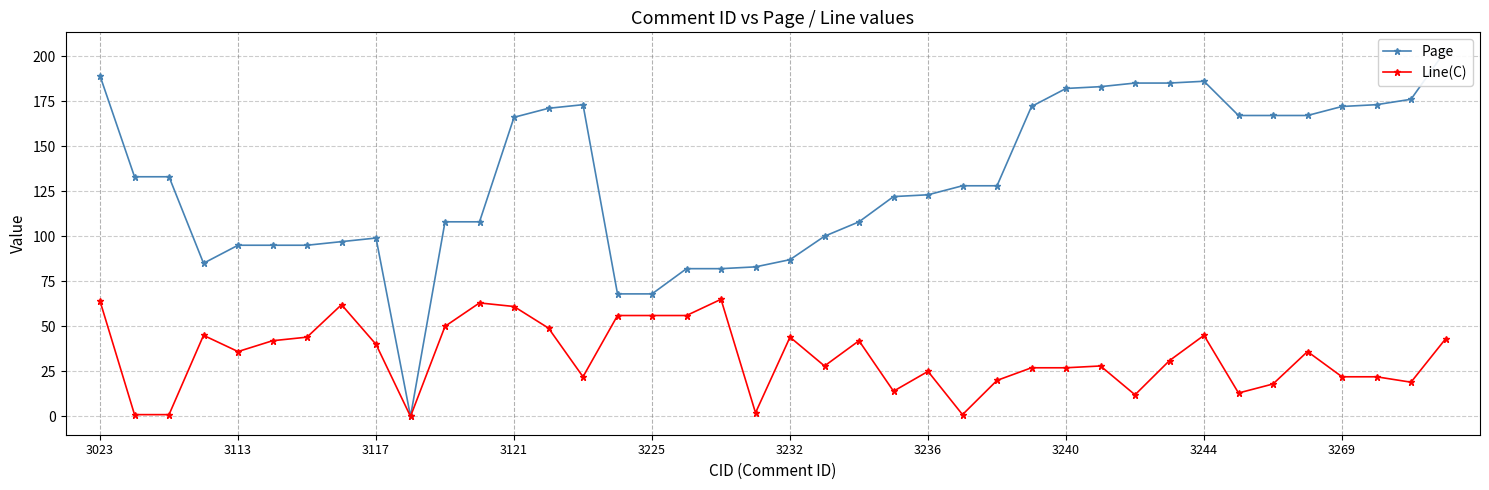

The Line(C) series shows 27 at 3240. True or false?

True